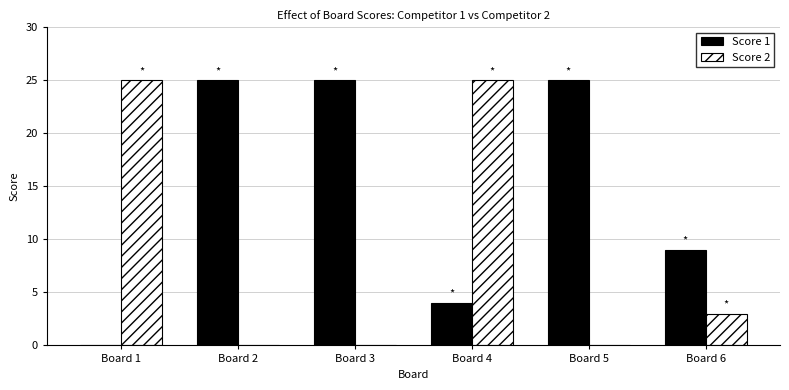

Where is Score 2 nearest to the value 12?

Board 6